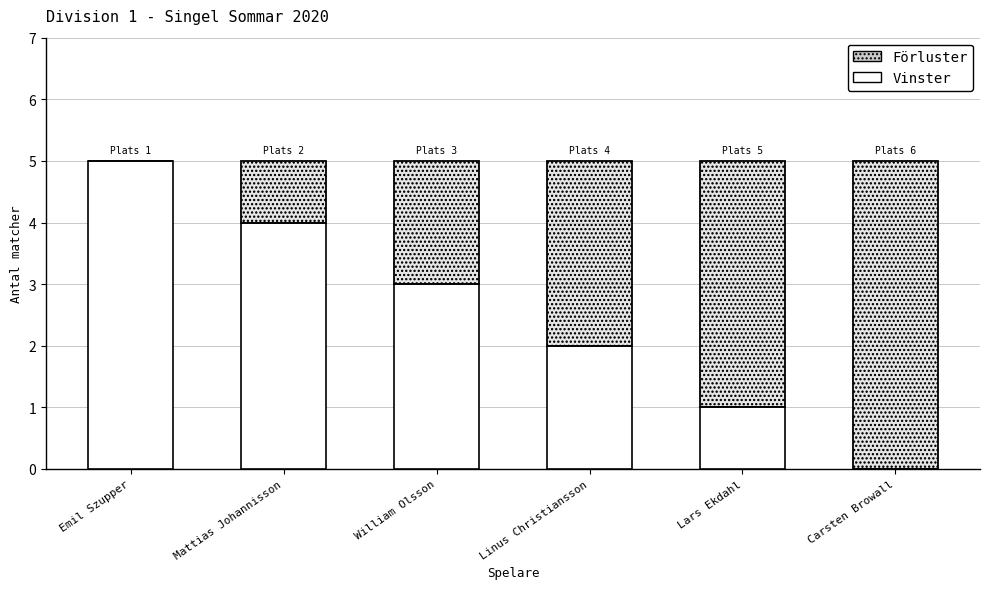

What position from the right is Lars Ekdahl?

2